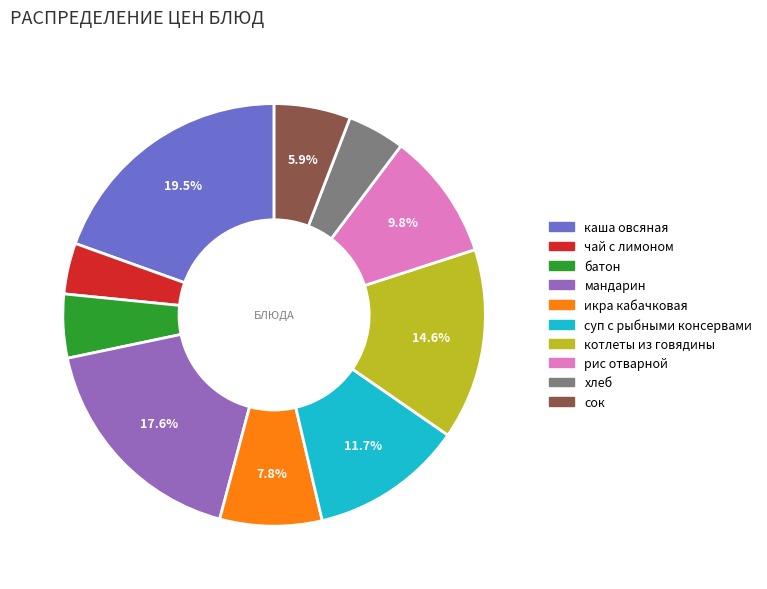

Which category has the biggest portion of the pie?

каша овсяная